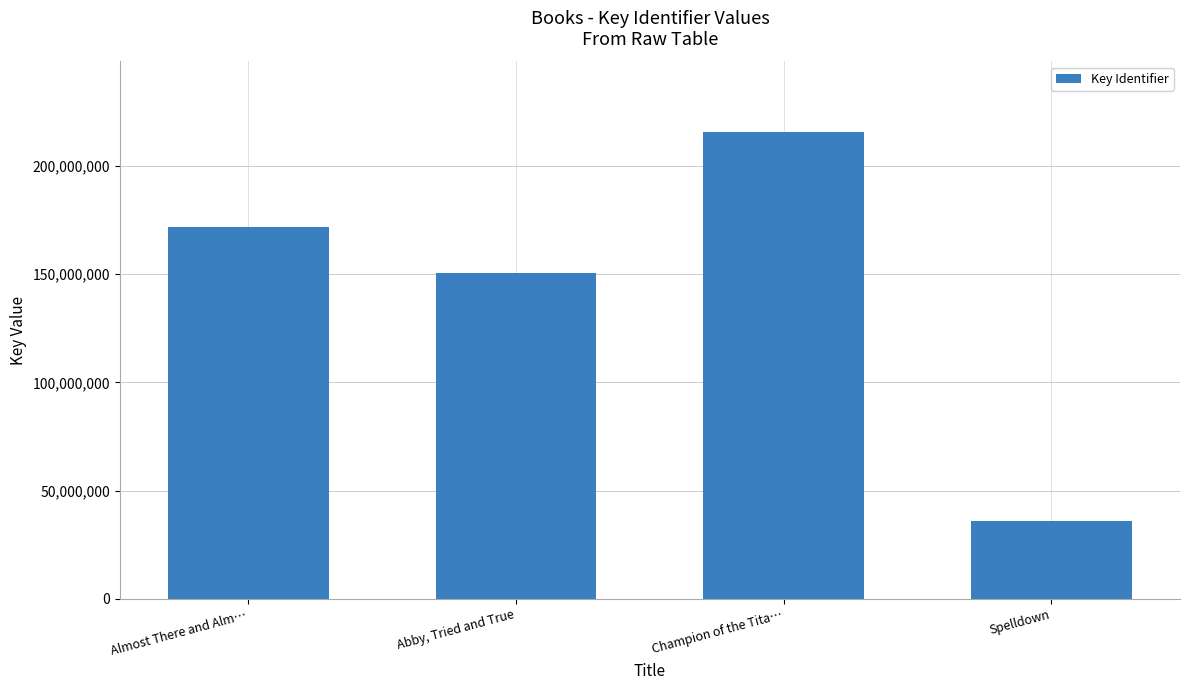

How many values are below 171714871?

2